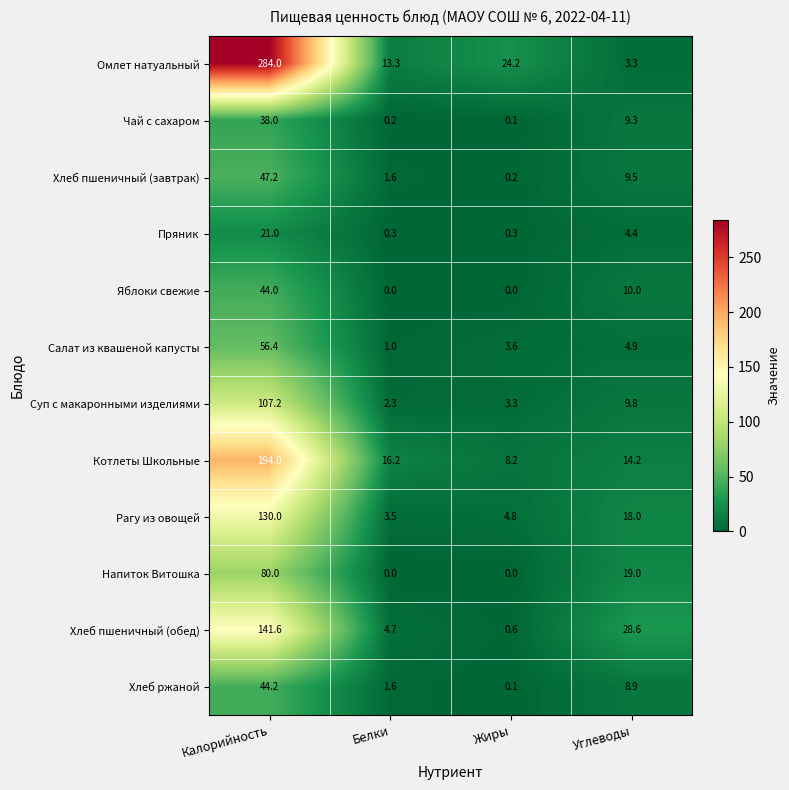

Is it true that Яблоки свежие equals 13.5 at Жиры?

False